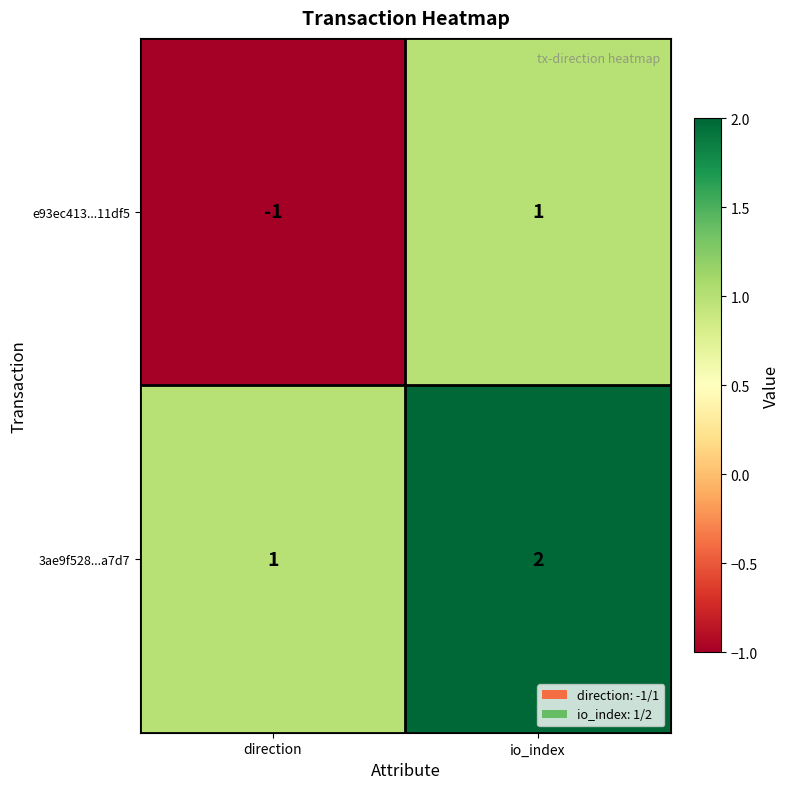

Which category has the highest value across all series?

io_index